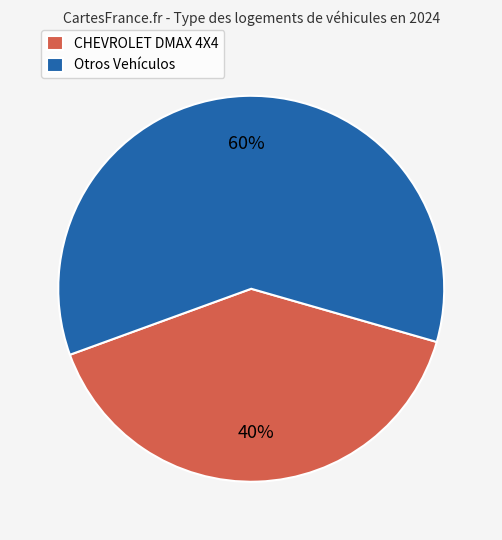

Does any single category account for the majority?

Yes